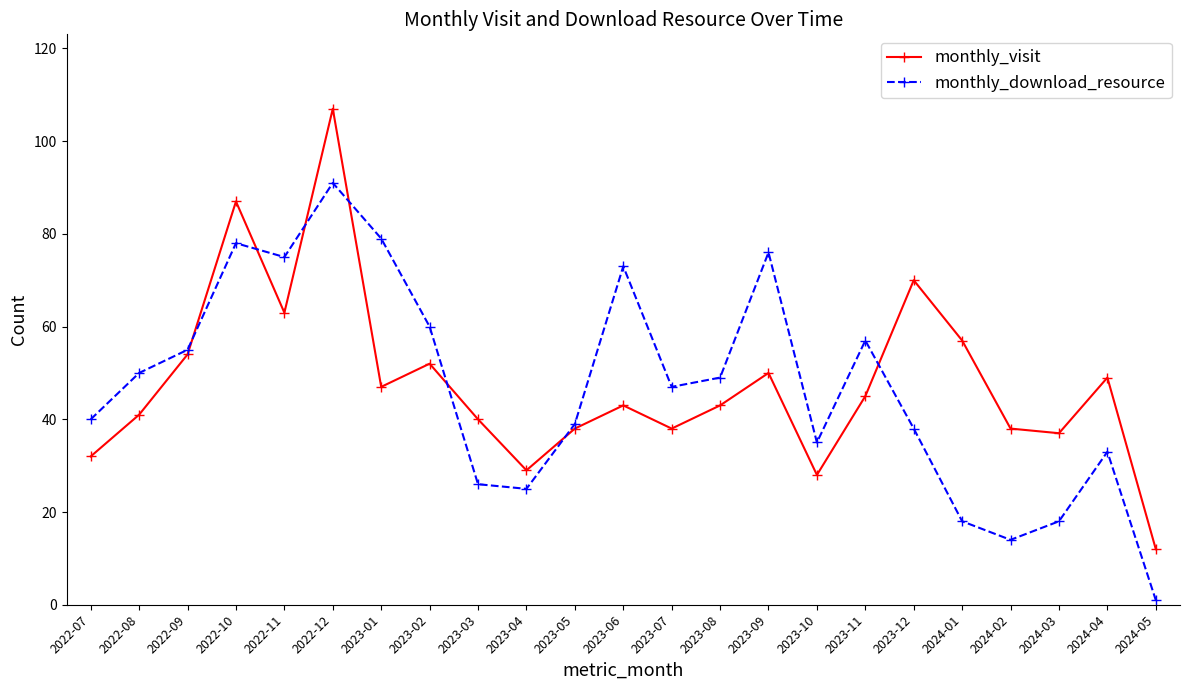

Rank the series by their maximum value, from lowest to highest.

monthly_download_resource, monthly_visit